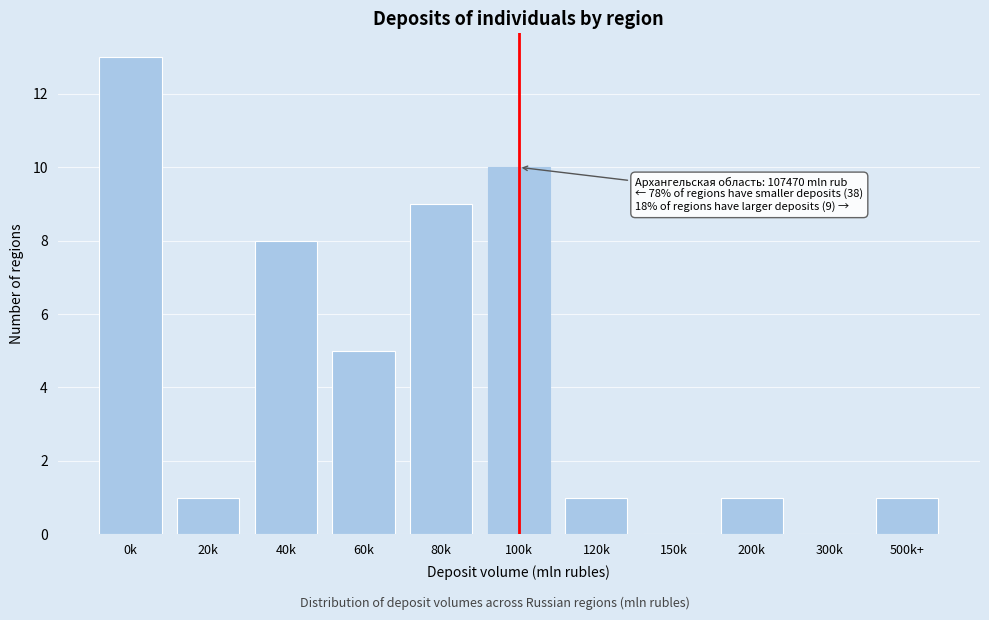

Reading left to right, what are all the values shown in this chart?

0k=13	20k=1	40k=8	60k=5	80k=9	100k=10	120k=1	150k=0	200k=1	300k=0	500k+=1